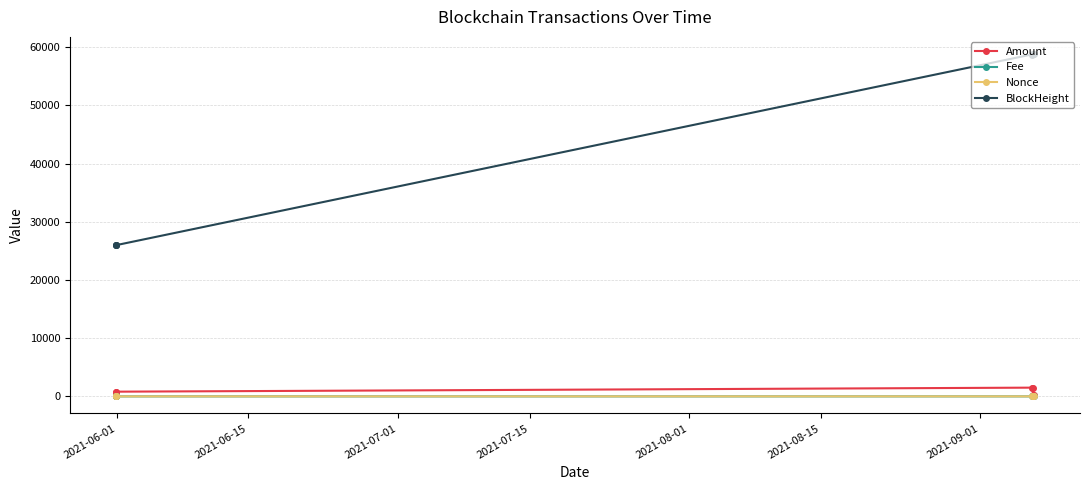

Which series has the largest total across all categories?

BlockHeight